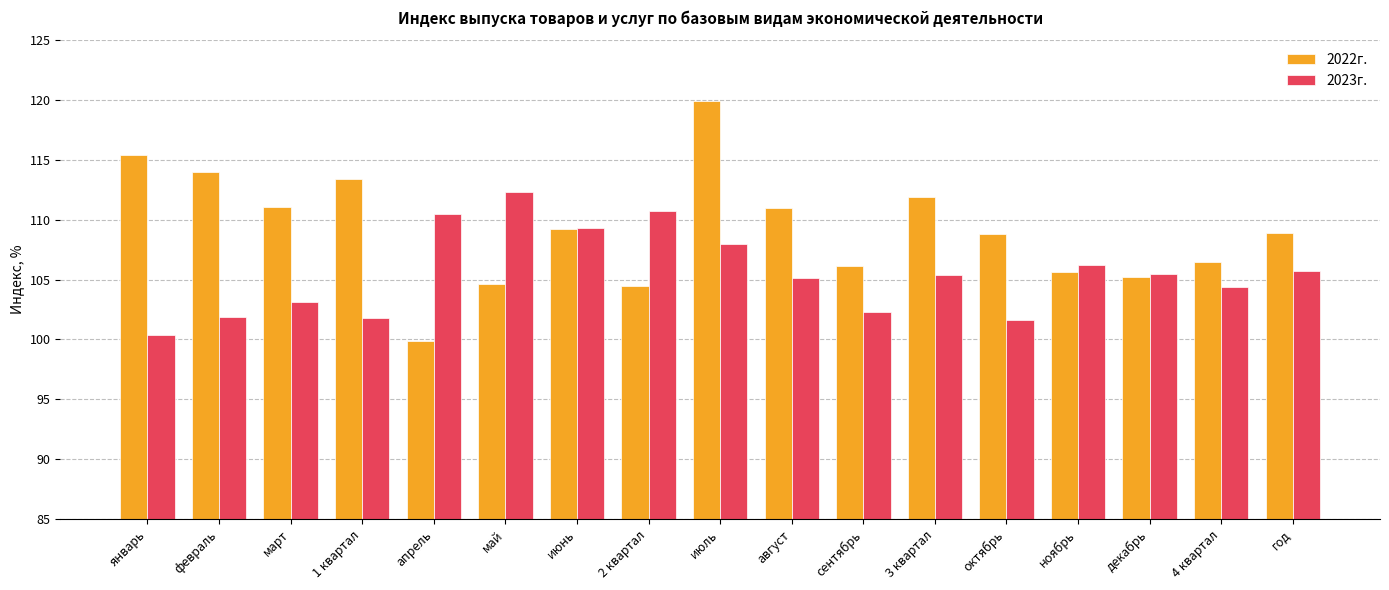

Which series changed the most between июль and август?

2022г.